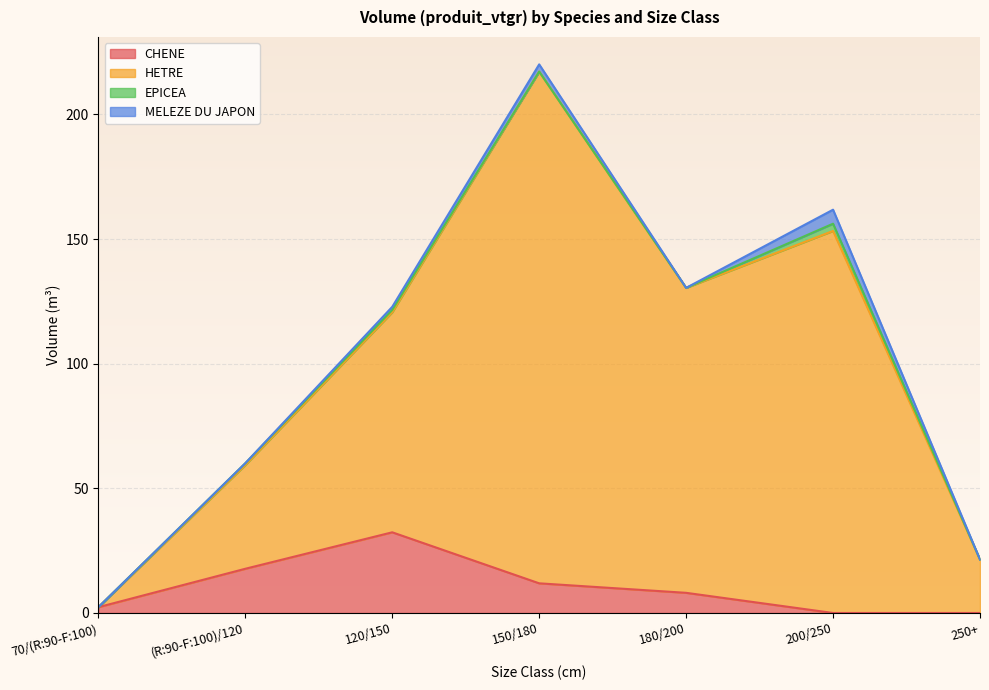

What is the average value of the CHENE series?

10.3